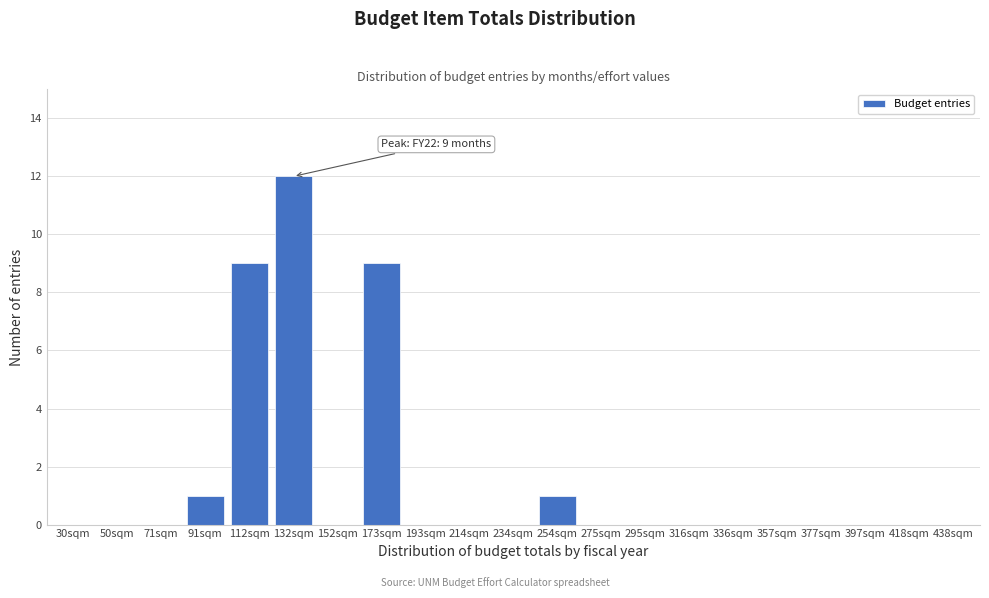

Reading left to right, what are all the values shown in this chart?

30sqm=0	50sqm=0	71sqm=0	91sqm=1	112sqm=9	132sqm=12	152sqm=0	173sqm=9	193sqm=0	214sqm=0	234sqm=0	254sqm=1	275sqm=0	295sqm=0	316sqm=0	336sqm=0	357sqm=0	377sqm=0	397sqm=0	418sqm=0	438sqm=0